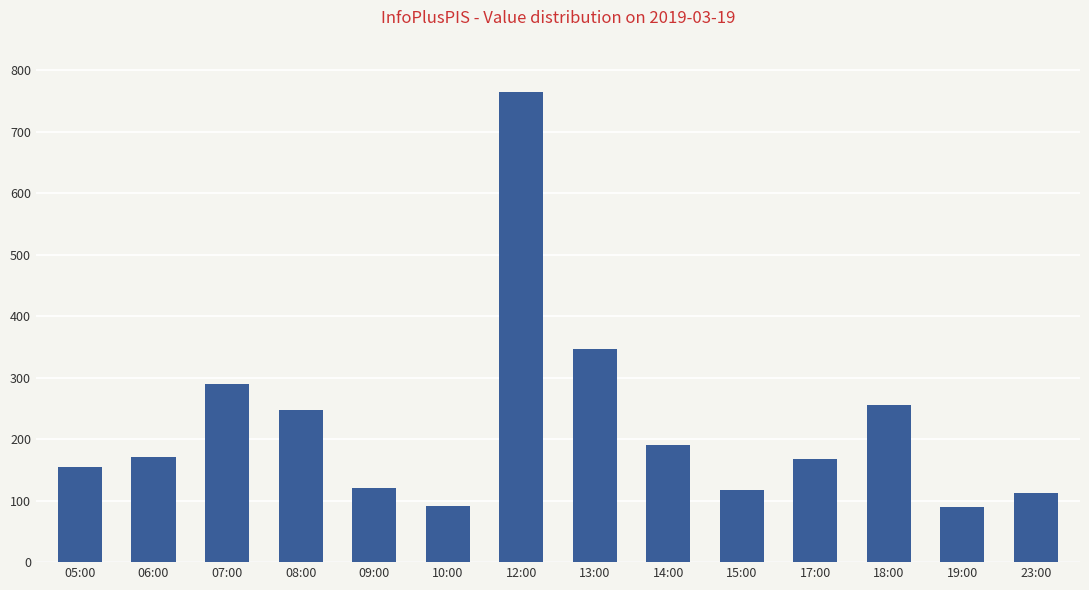

What is the difference between the values at 18:00 and 15:00?

137